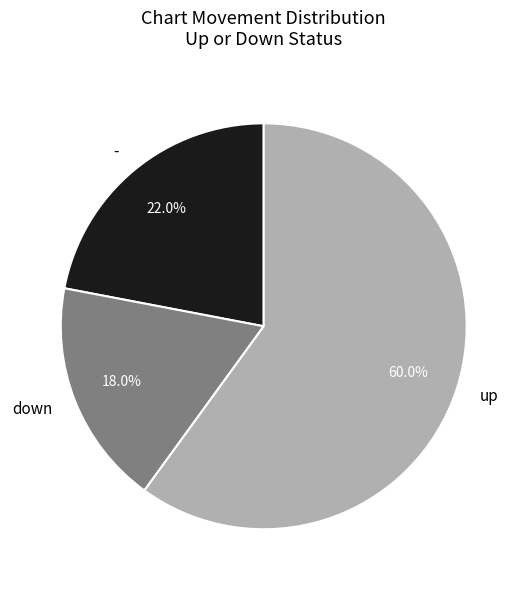

Is it true that up is 53% of the pie?

False